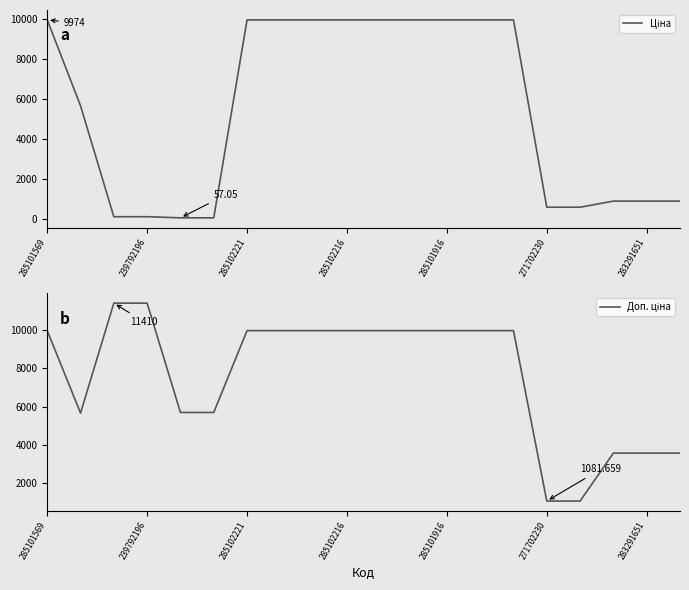

List the series in order of their overall mean, highest first.

Доп. ціна, Ціна